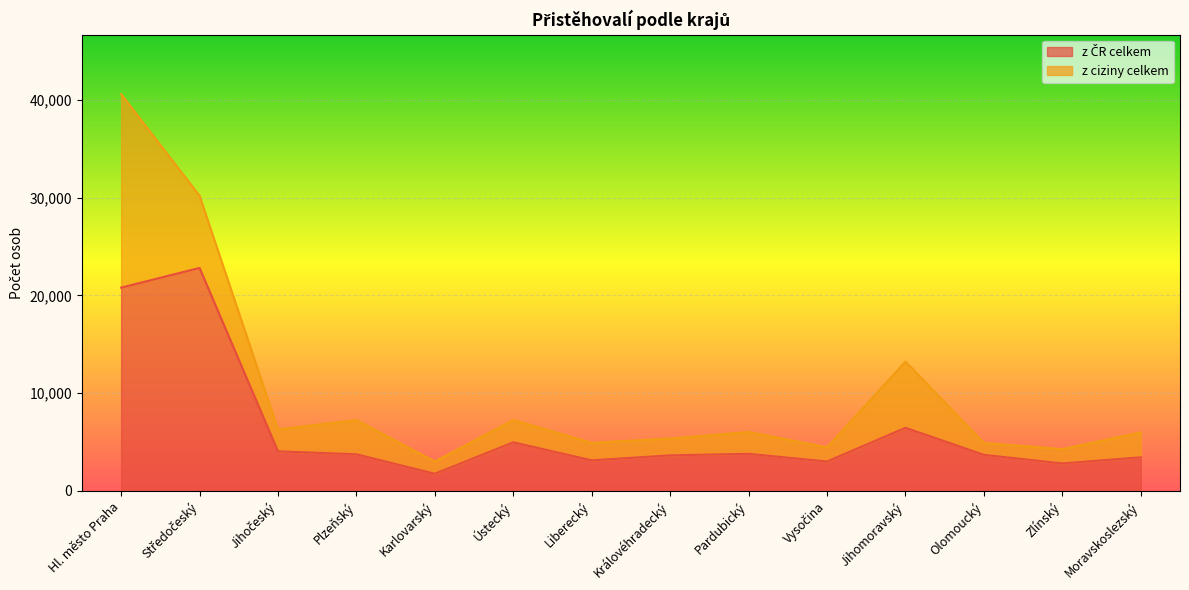

What is the maximum value shown in the chart?

22809